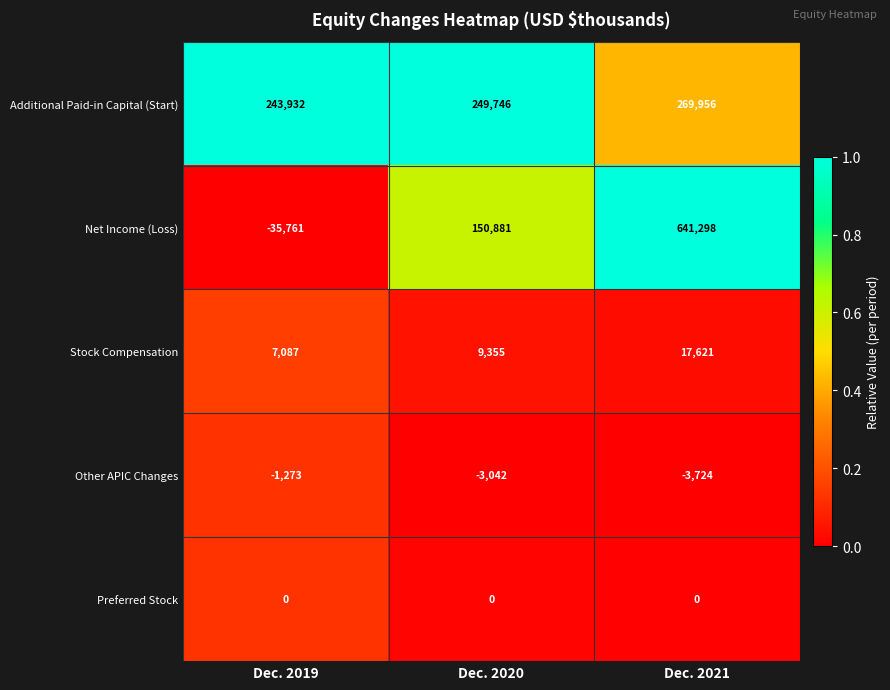

What is the difference between the maximum and minimum values in the Other APIC Changes series?

2451